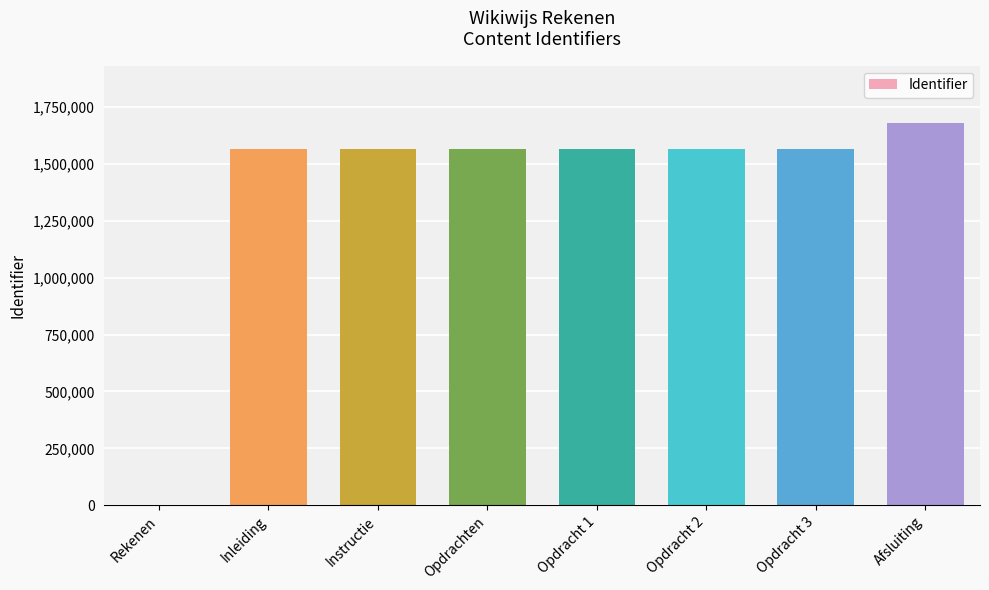

The chart shows a value of -538363 at Rekenen. True or false?

False